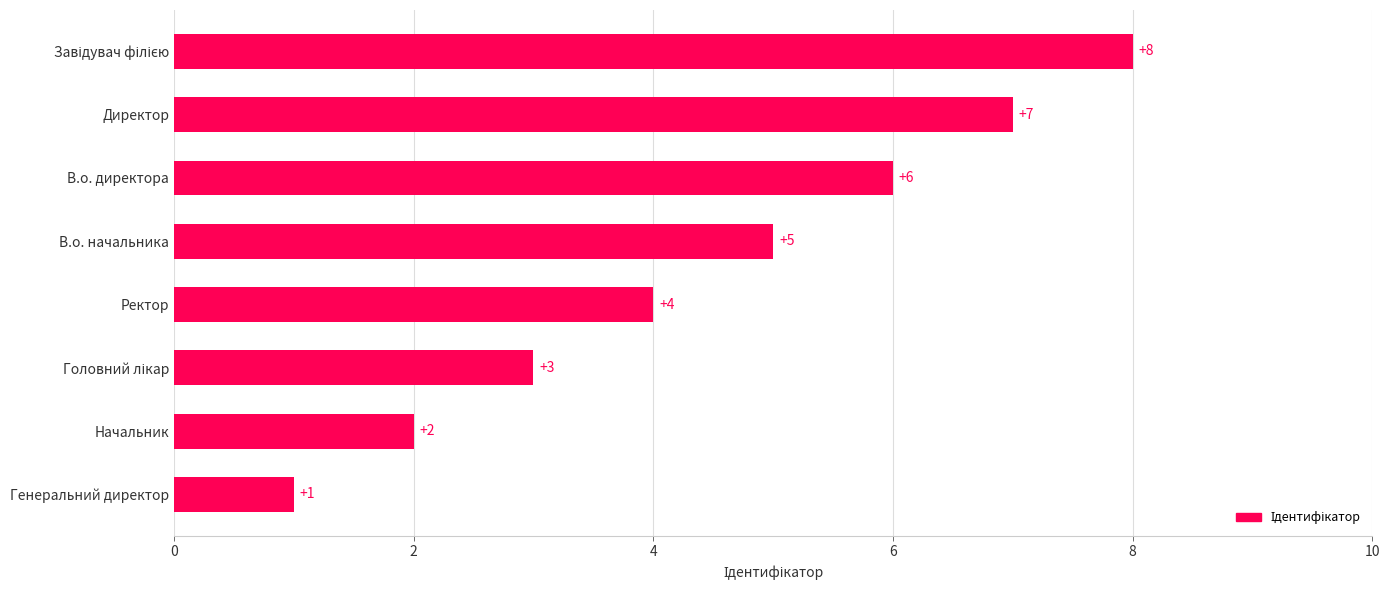

Which has a higher value, В.о. директора or Генеральний директор?

В.о. директора